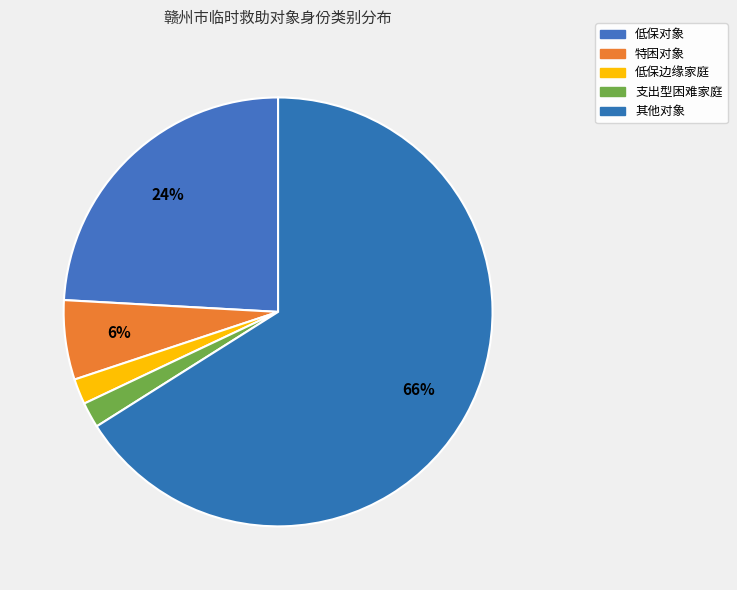

What percentage is the 支出型困难家庭 slice, to the nearest percent?

2%